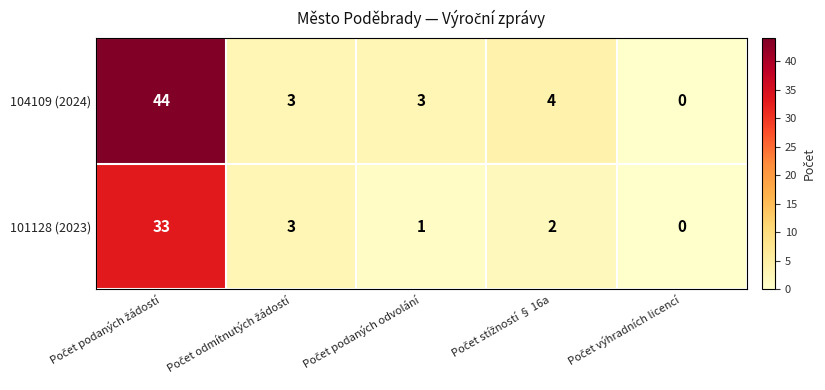

Which series has the largest total across all categories?

104109 (2024)